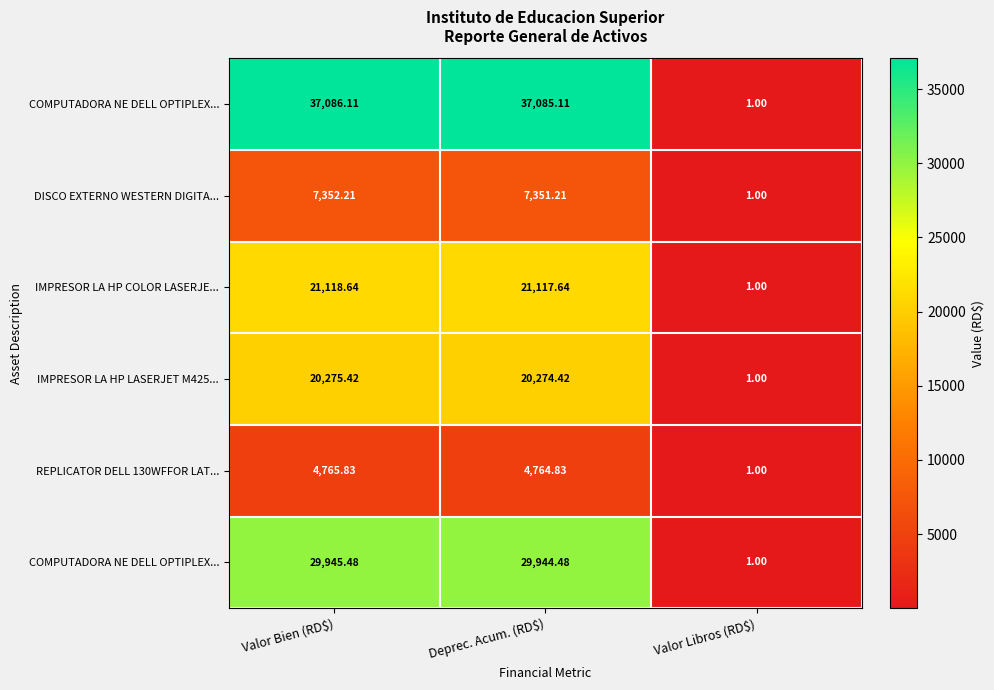

Which label corresponds to the largest value in the chart?

Valor Bien (RD$)